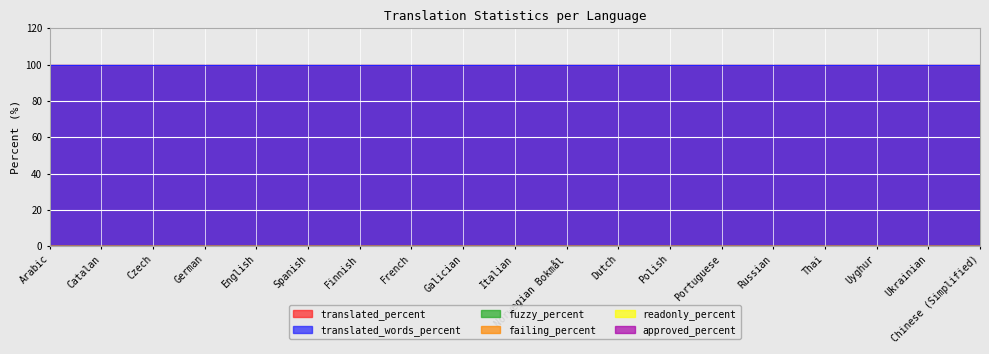

What is the total value across all series at Arabic?

200